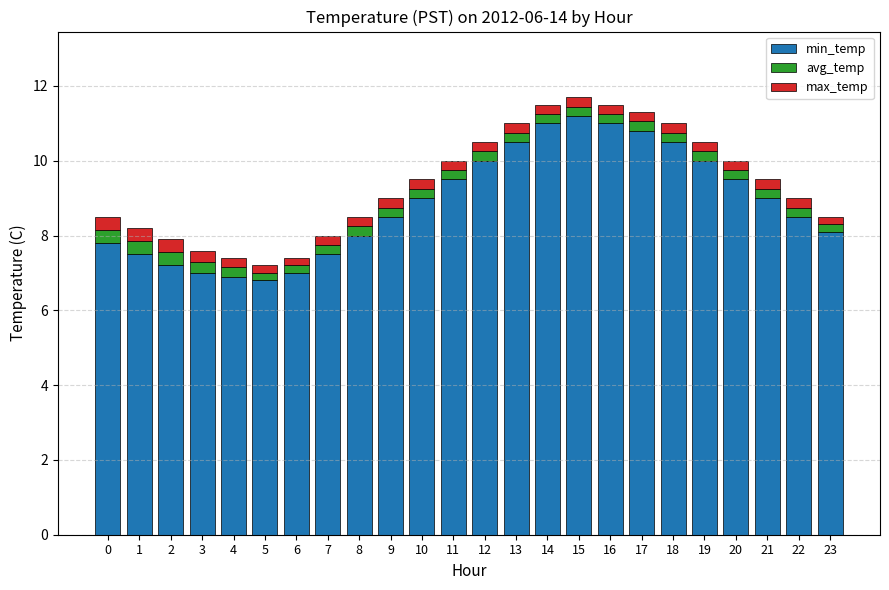

What is the difference between the maximum and second lowest values in the min_temp series?

4.3